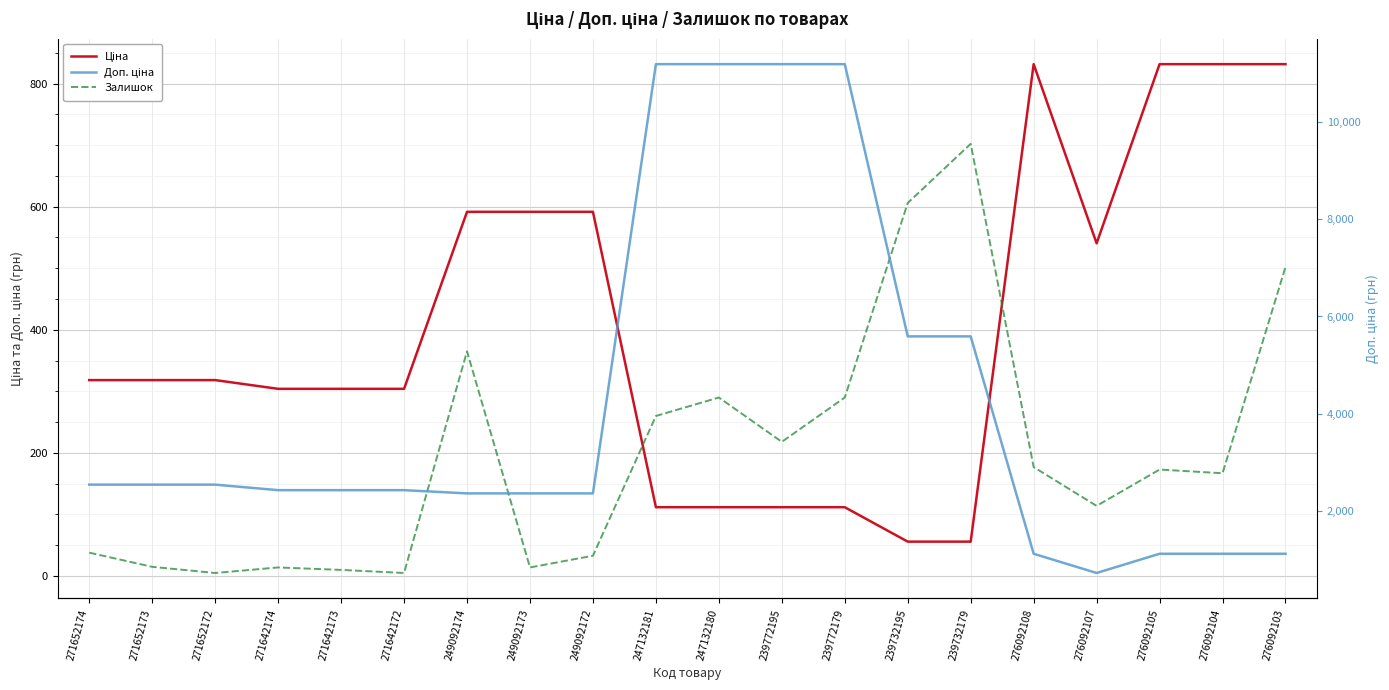

What is the difference between the Ціна values at 276092108 and 239772195?

719.6